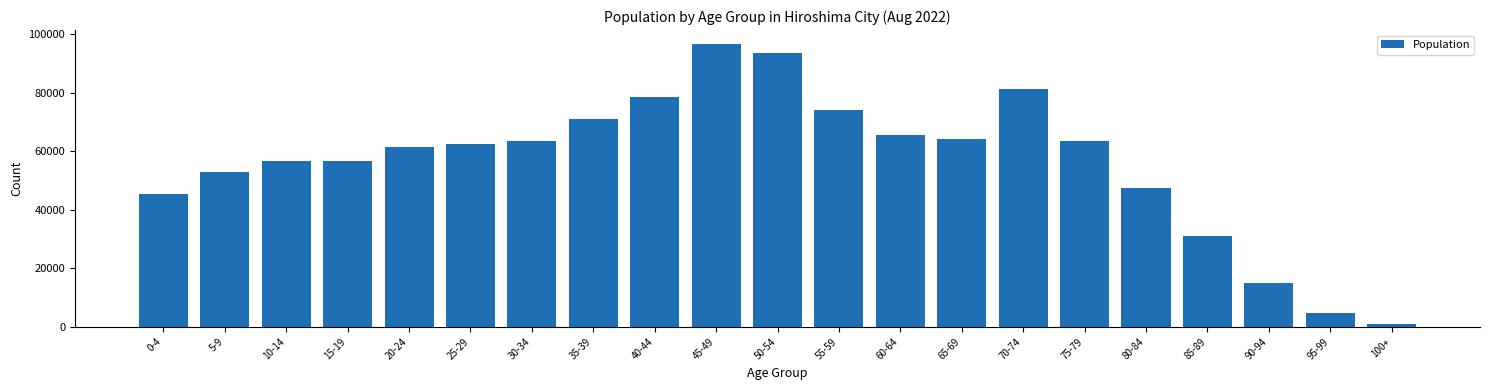

What is the minimum value shown in the chart?

814